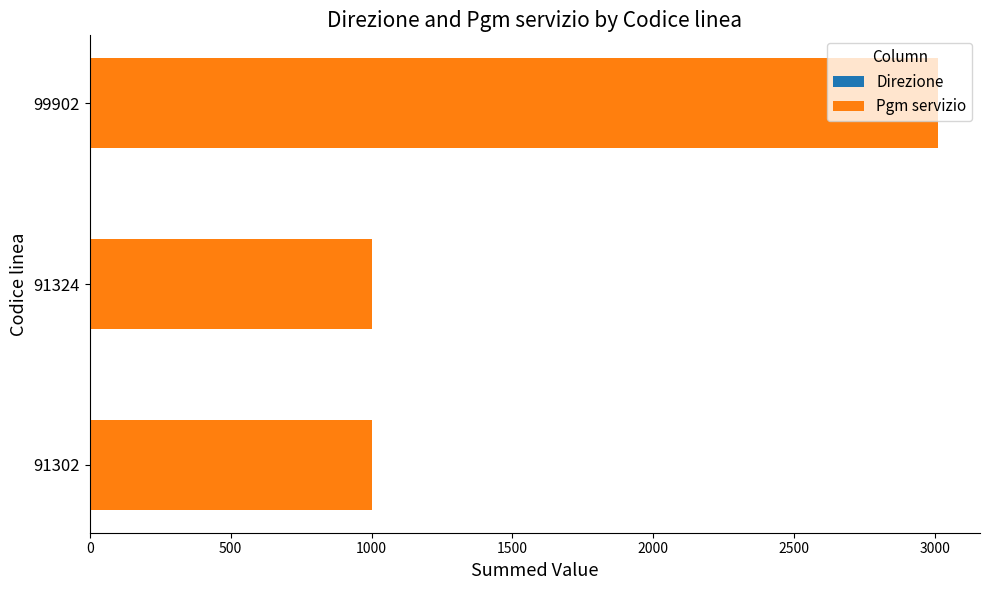

At which category is the sum across all series the highest?

99902